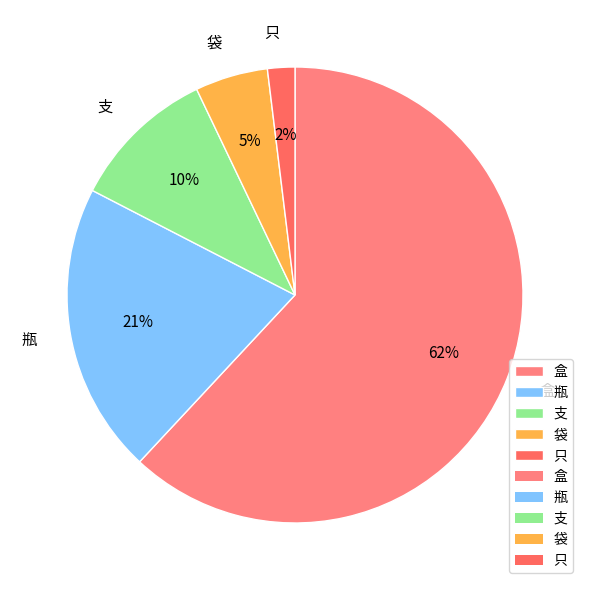

Between 袋 and 盒, which is larger?

盒